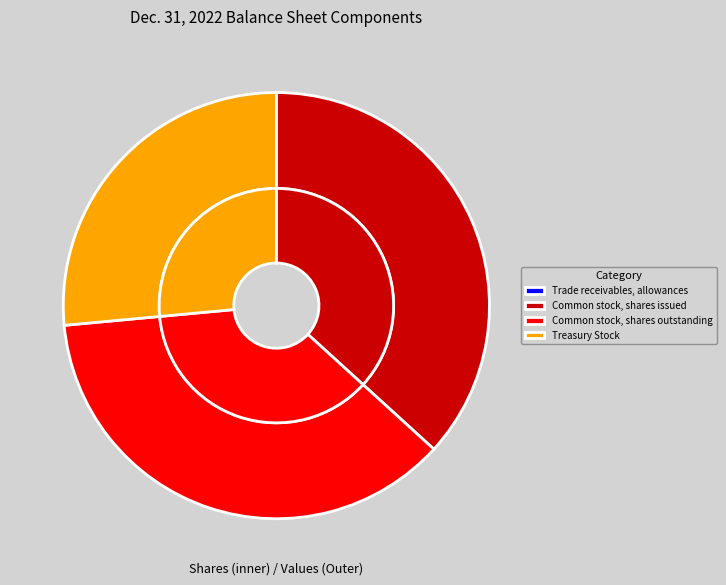

To the nearest percent, what is the difference between the largest and smallest slice percentages?

37%